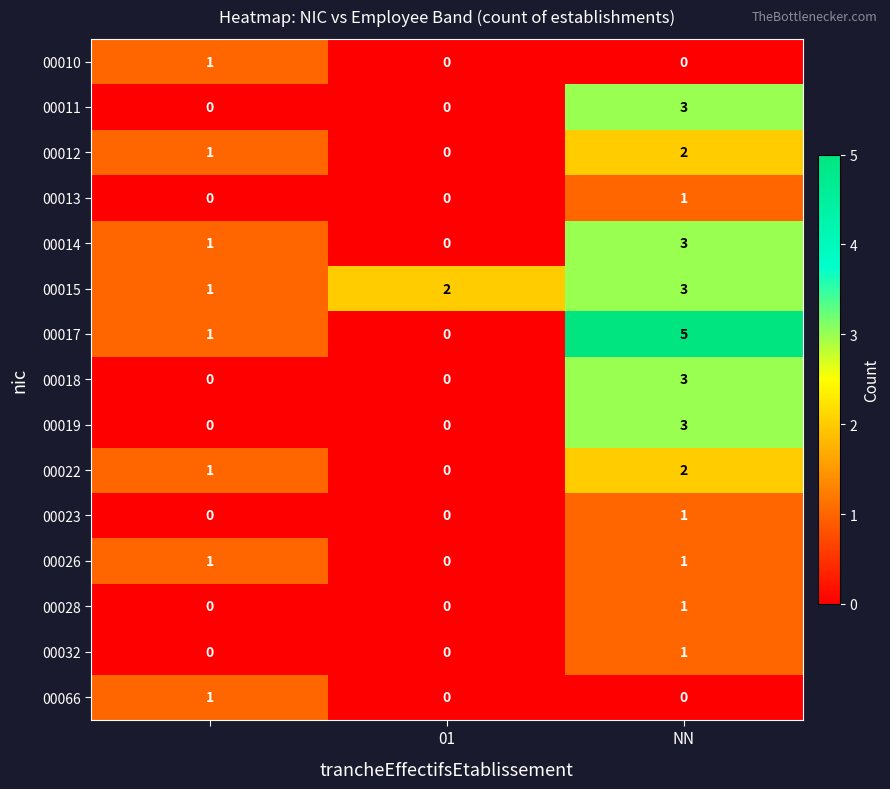

Count the 00015 values in the range 1 to 3.

3